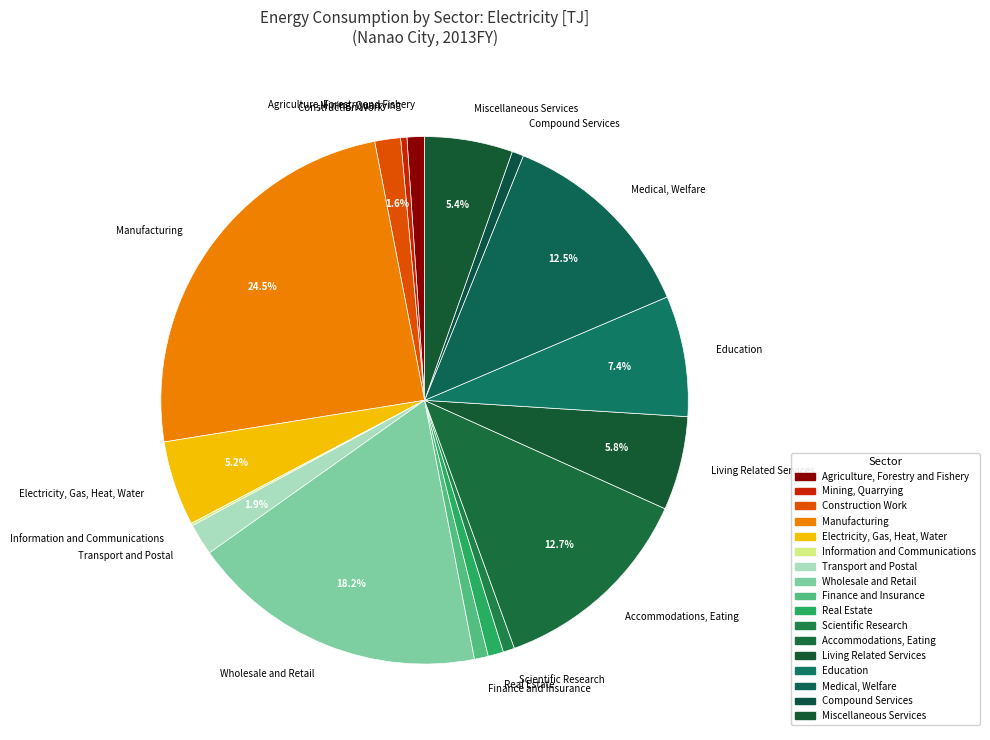

To the nearest percent, what is the combined percentage of Accommodations, Eating and Finance and Insurance?

14%